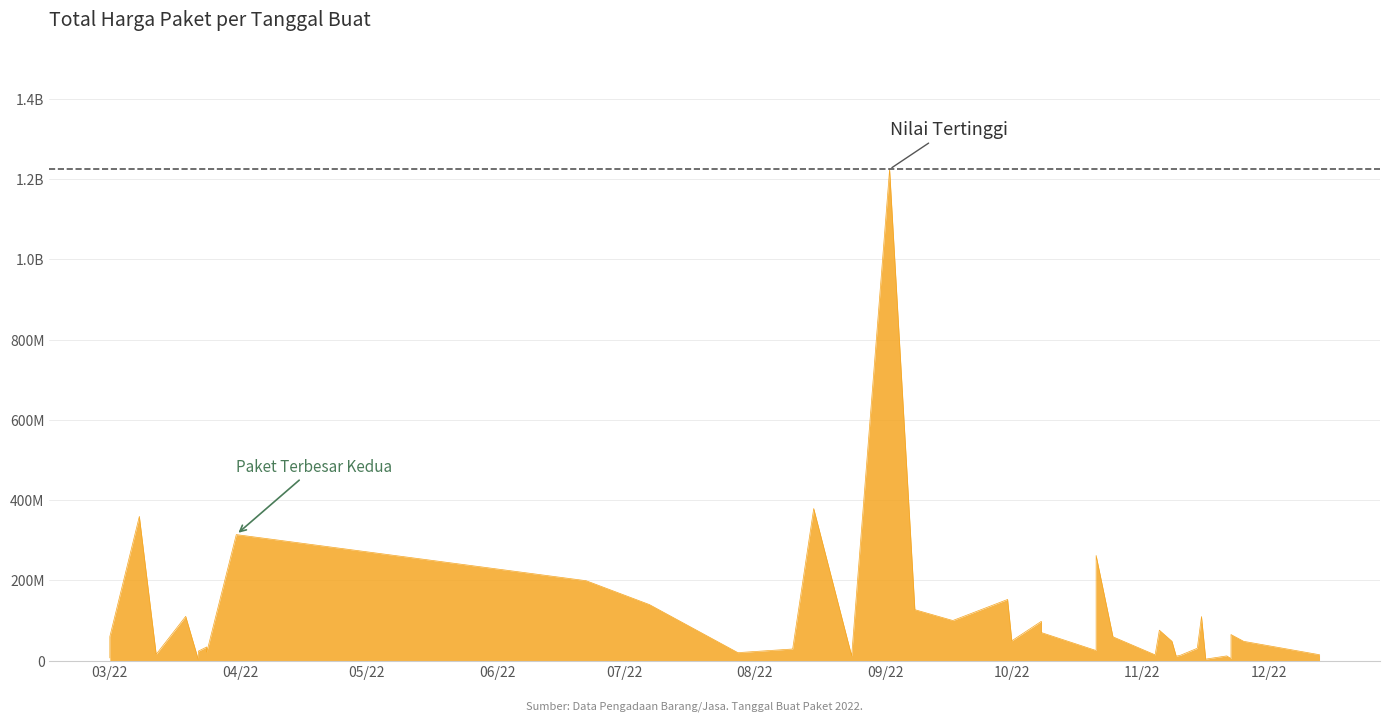

Is it true that the value at 2022-03-24 is 34132505?

True